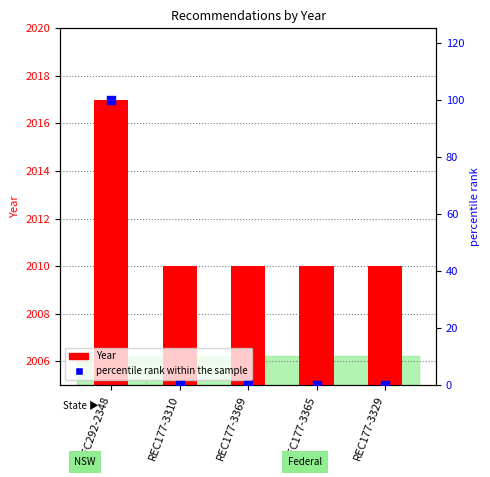

Is the value of percentile rank within the sample at REC177-3365 greater than the value of Year at REC177-3310?

No